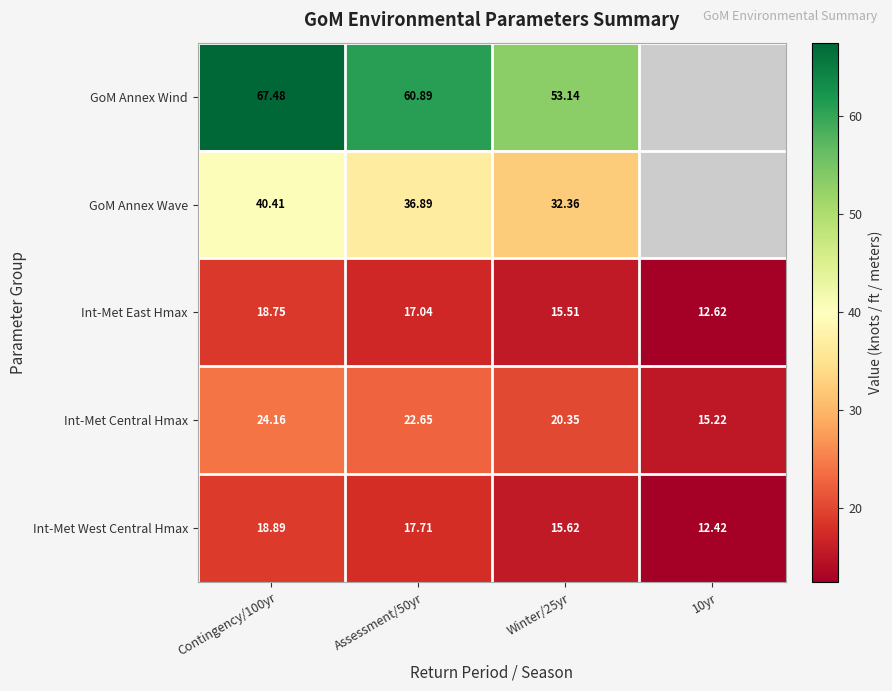

At which category is the sum across all series the highest?

Contingency/100yr